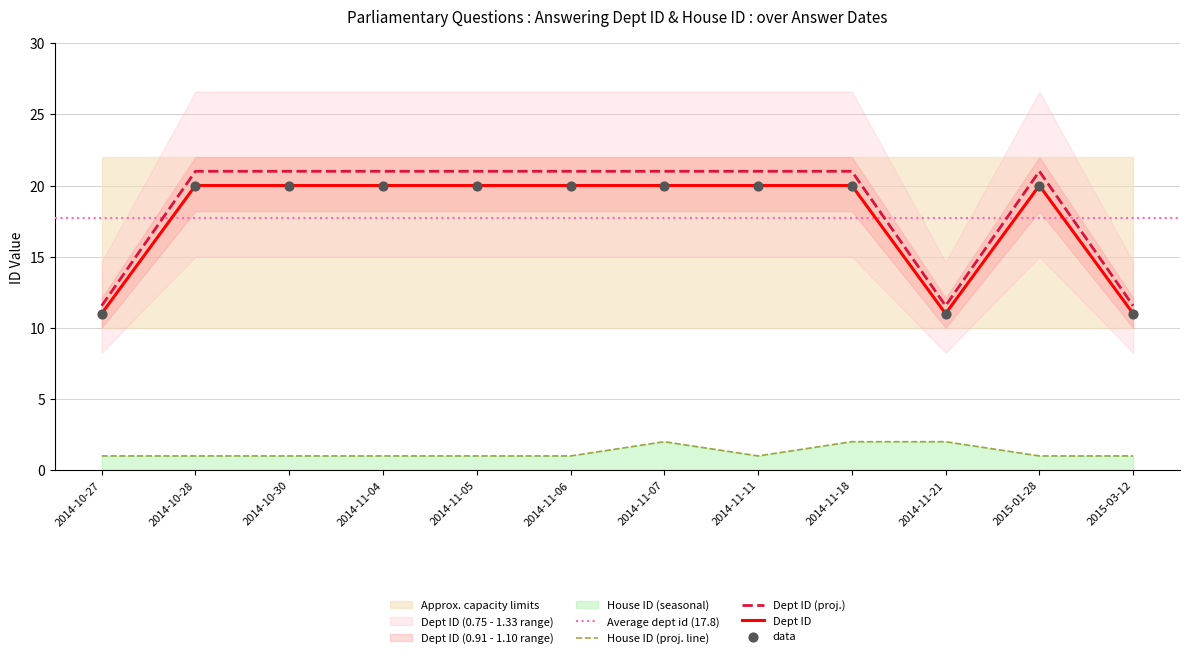

Which series has the widest spread of Y values?

answering dept id